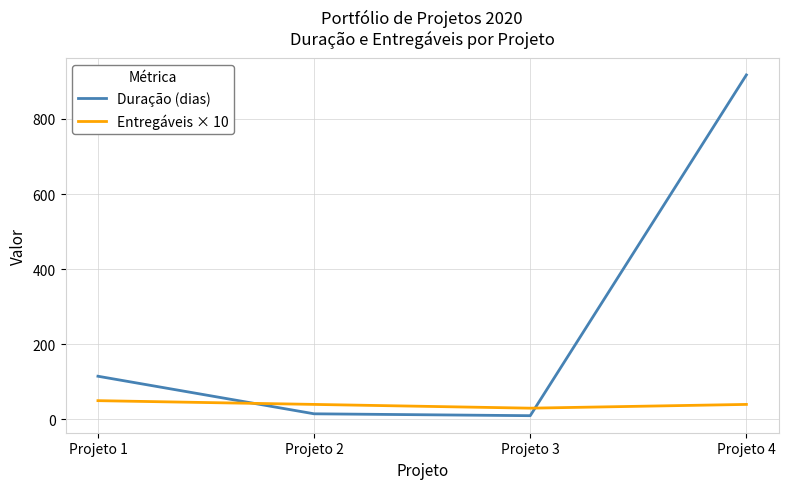

Which series has the largest range (max minus min)?

Duração (dias)